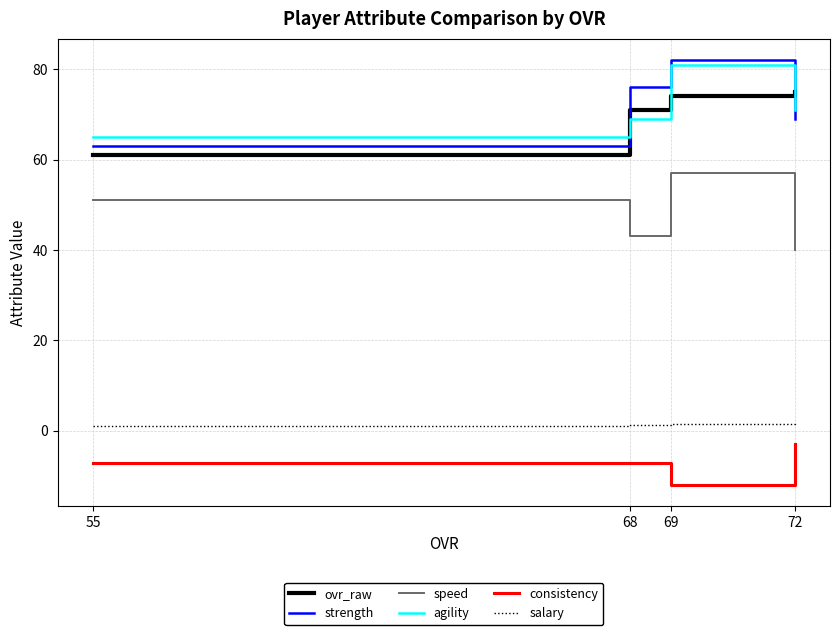

The strength series shows 69.0 at 72. True or false?

True